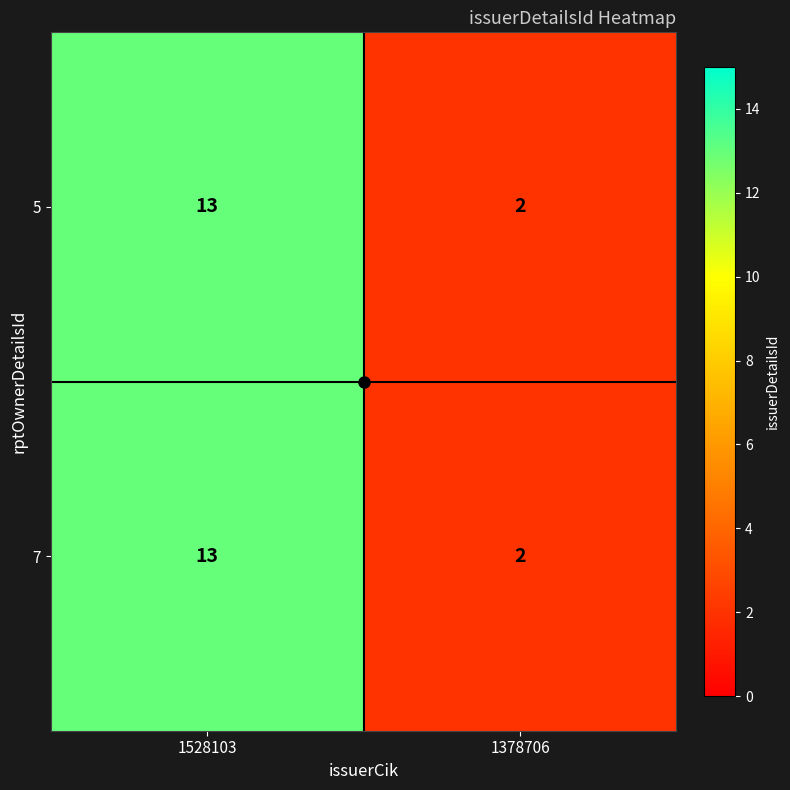

Which label corresponds to the smallest value in the chart?

1378706